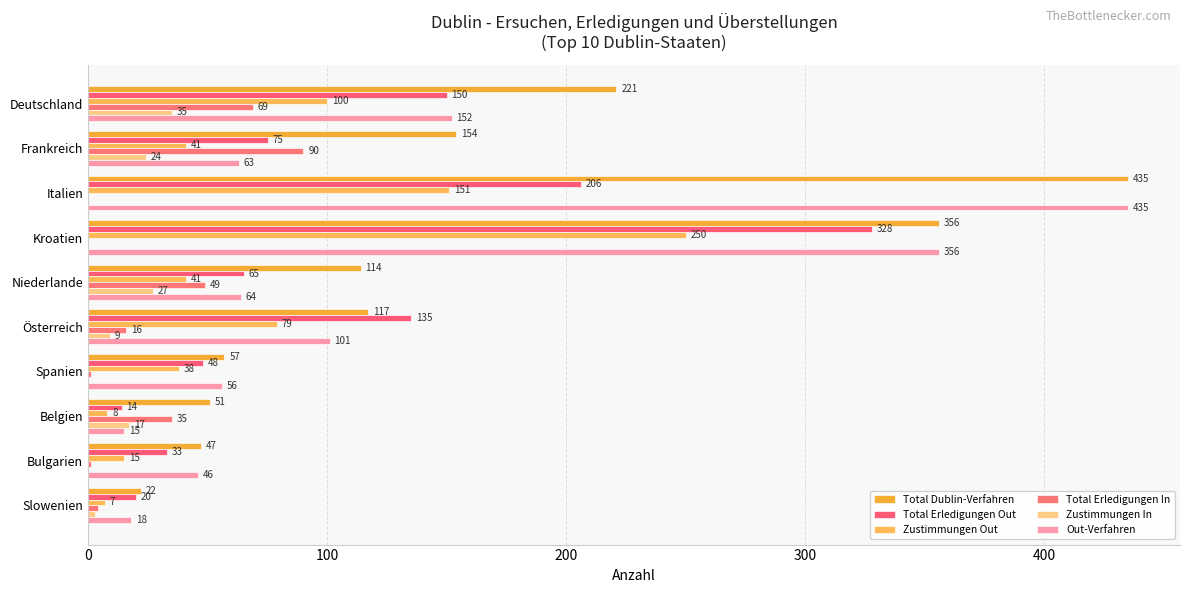

How many values in Total Erledigungen In are above zero?

8